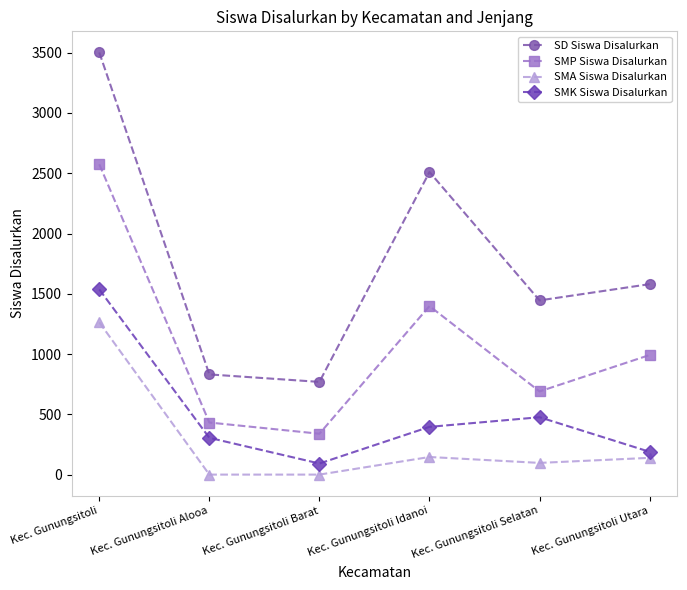

Is the value of SD Siswa Disalurkan at Kec. Gunungsitoli Barat greater than the value of SMP Siswa Disalurkan at Kec. Gunungsitoli Barat?

Yes